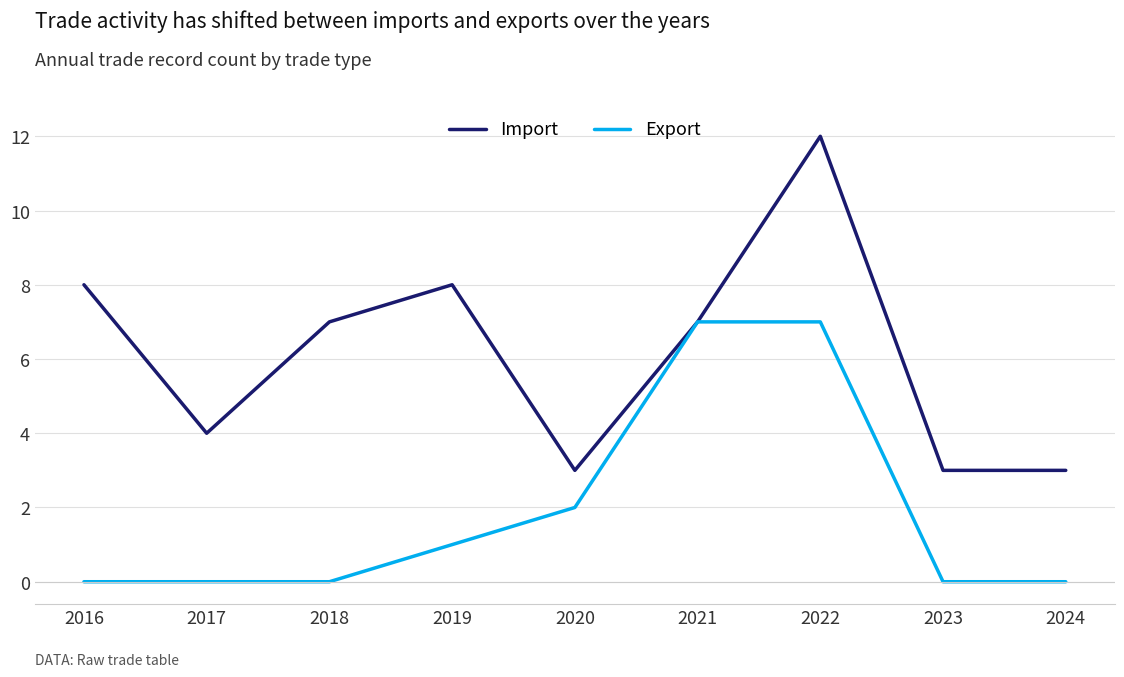

Rank the series by their average value, from lowest to highest.

Export, Import